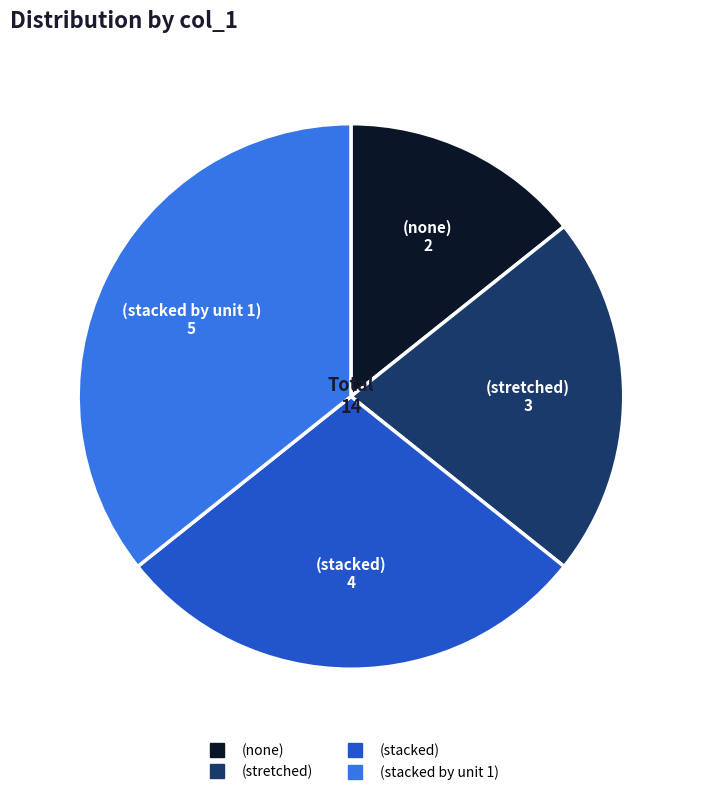

Does any single category account for the majority?

No